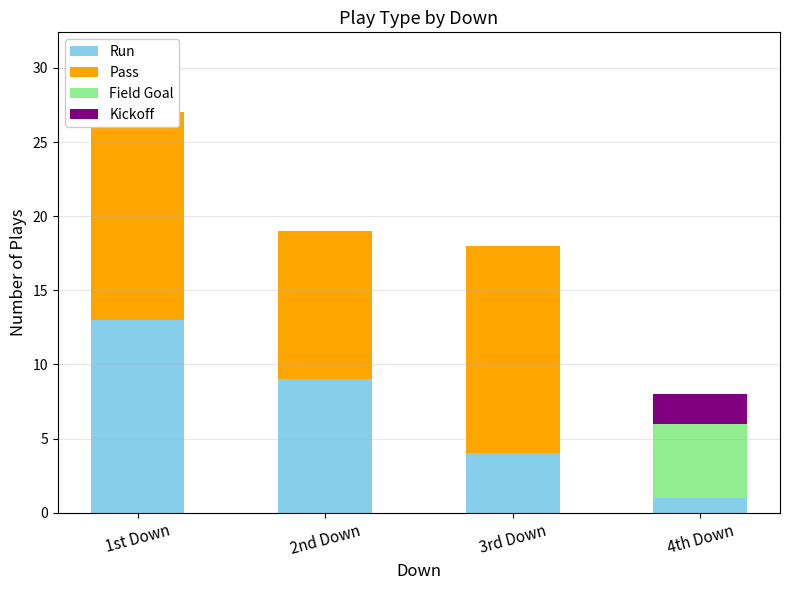

List the labels in order of Field Goal value, largest first.

4th Down, 1st Down, 2nd Down, 3rd Down